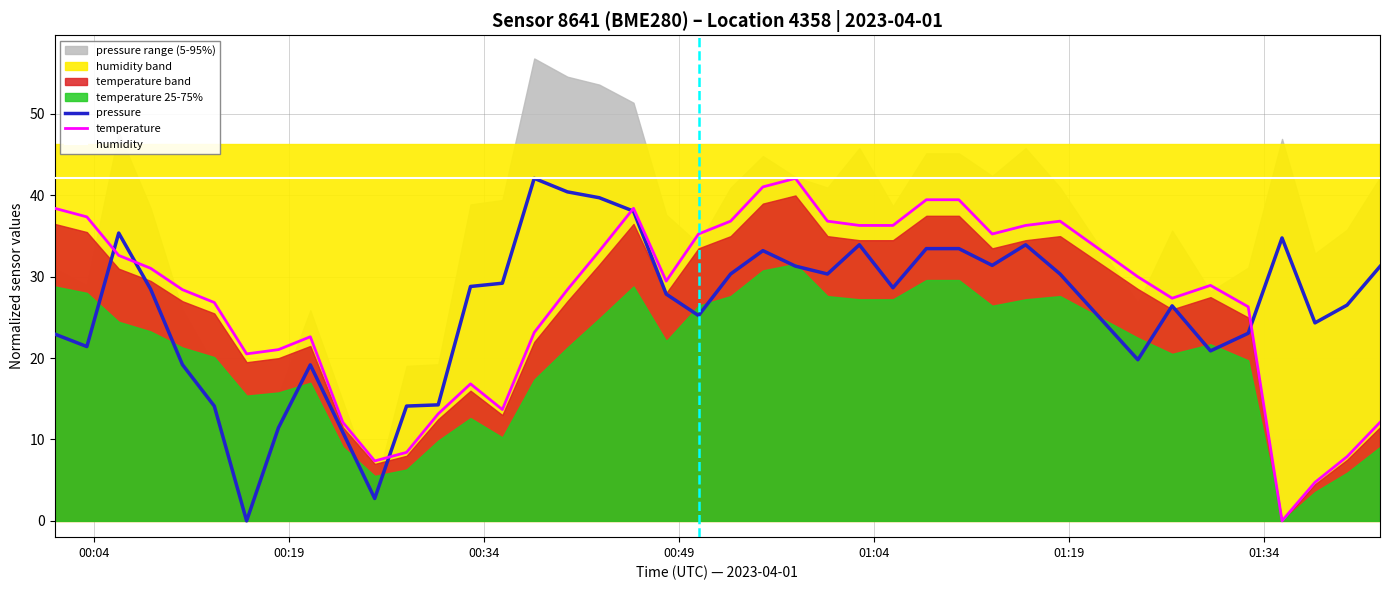

What is the maximum value for humidity?

42.1